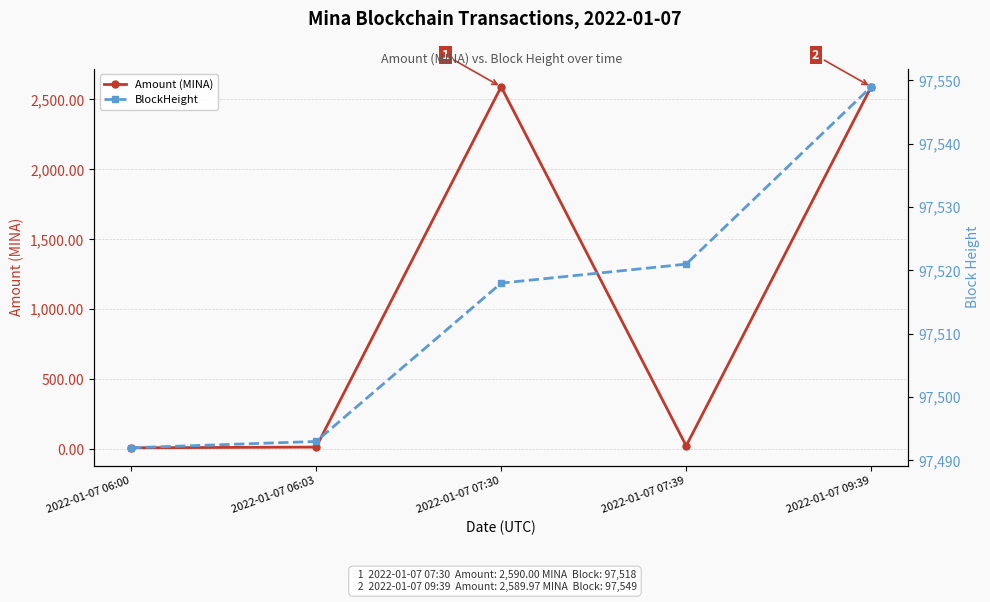

Reading right to left, transcribe all the data shown in this chart.

Amount (MINA): 2022-01-07 09:39=2590.0	2022-01-07 07:39=24.0	2022-01-07 07:30=2590.0	2022-01-07 06:03=15.0	2022-01-07 06:00=10.0
BlockHeight: 2022-01-07 09:39=97549.0	2022-01-07 07:39=97521.0	2022-01-07 07:30=97518.0	2022-01-07 06:03=97493.0	2022-01-07 06:00=97492.0